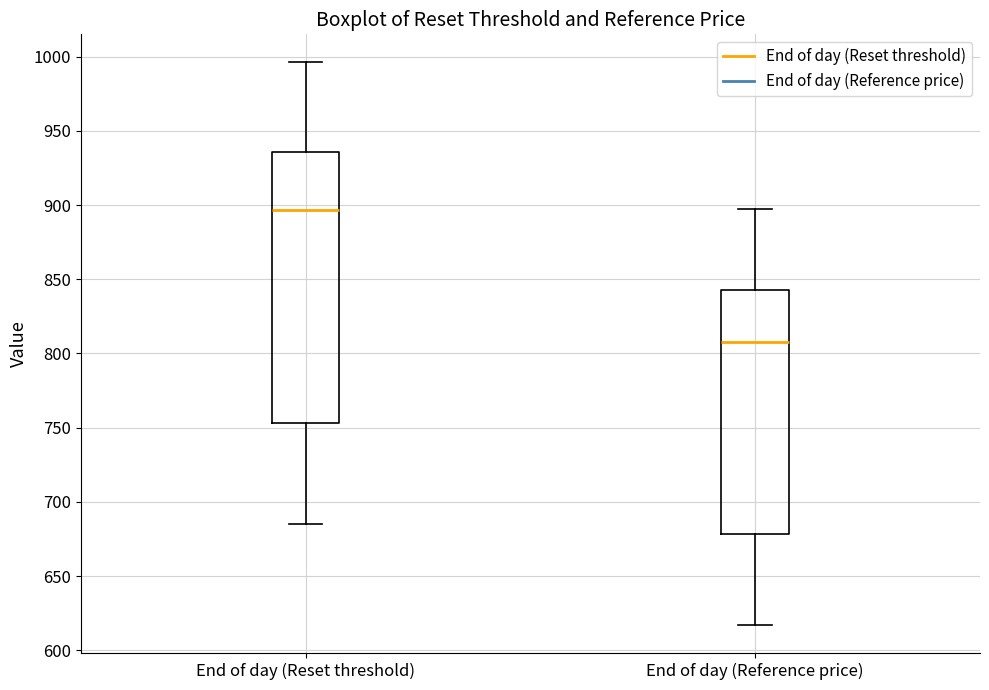

Which box is the tallest, from its lower edge to its upper edge?

End of day (Reset threshold)